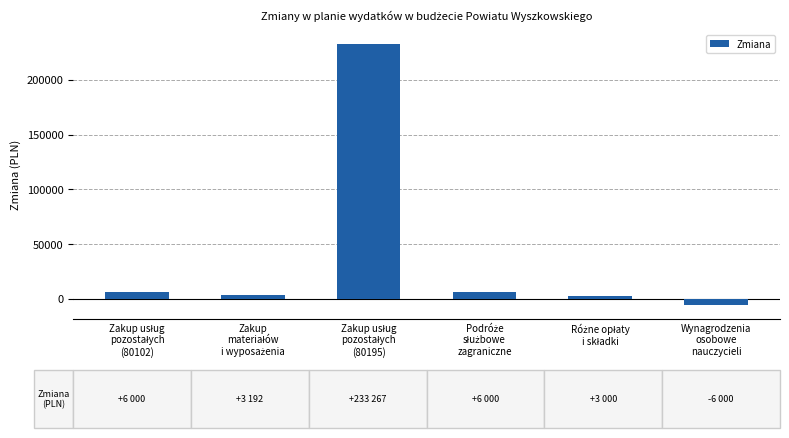

What is the value of the 4th bar from the left?

6000.0